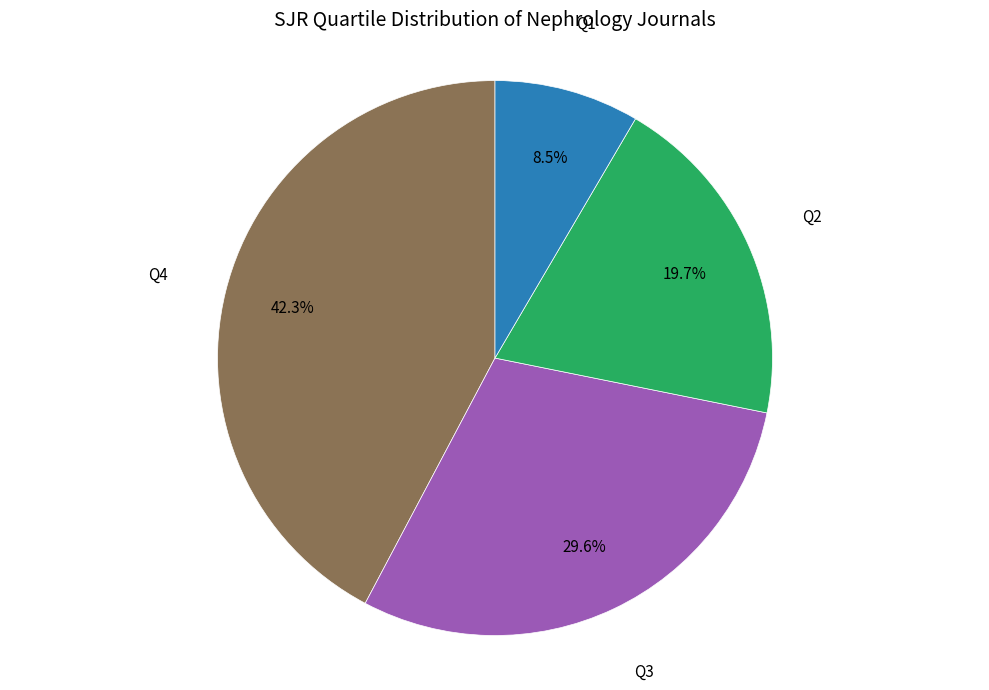

Does any single category account for the majority?

No